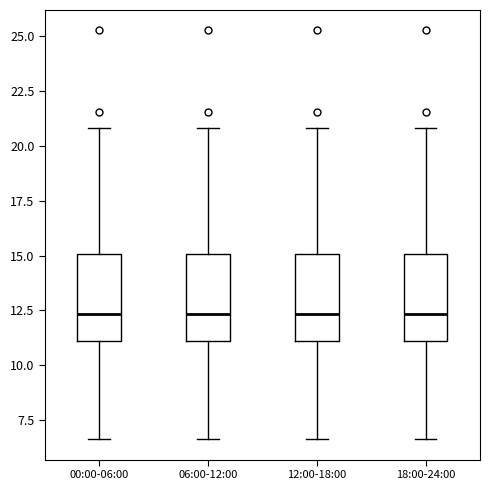

Reading left to right, transcribe this box plot: for each box, give where its median line is, the range the box spans, and where its two whiskers end, as read against the y-axis. The values are not printed on the chart, so give them approximately, as read against the axis.

00:00-06:00: median 12.5, box 11.0 to 15.0, whiskers 6.5 to 21.0
06:00-12:00: median 12.5, box 11.0 to 15.0, whiskers 6.5 to 21.0
12:00-18:00: median 12.5, box 11.0 to 15.0, whiskers 6.5 to 21.0
18:00-24:00: median 12.5, box 11.0 to 15.0, whiskers 6.5 to 21.0